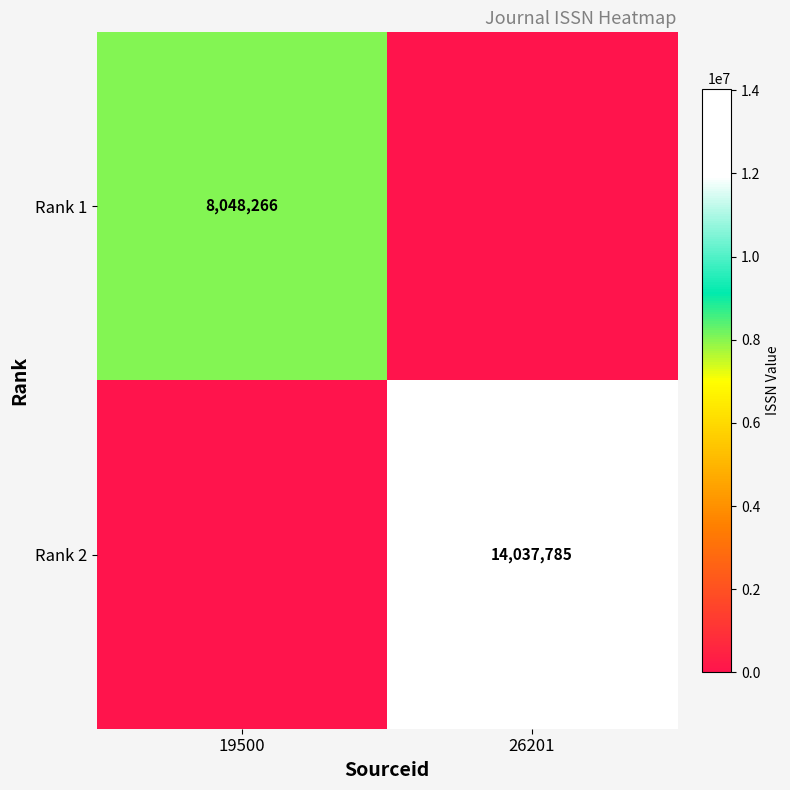

The value of Rank 2 at 26201 is 14037785. True or false?

True